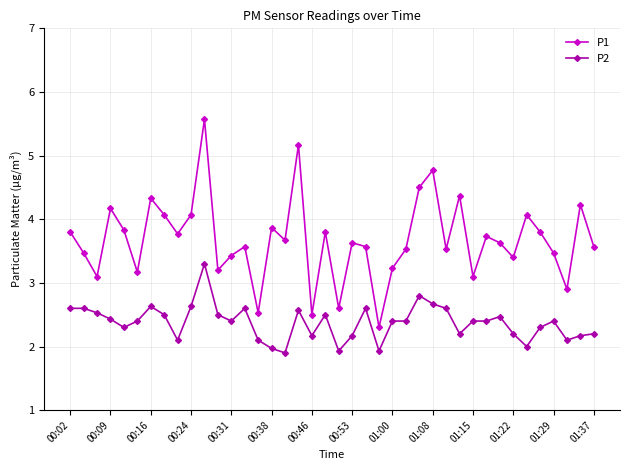

How many series are shown in this chart?

2